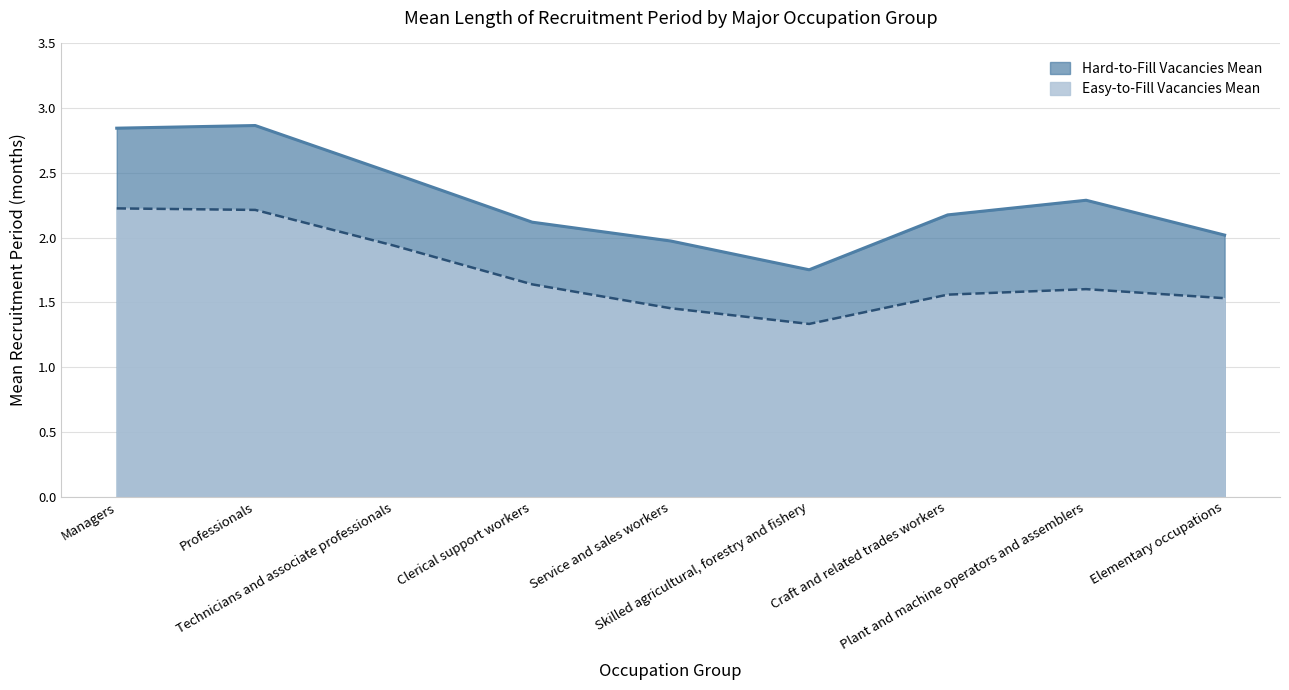

List the series in order of their peak value, lowest first.

Easy-to-Fill Vacancies Mean, Hard-to-Fill Vacancies Mean